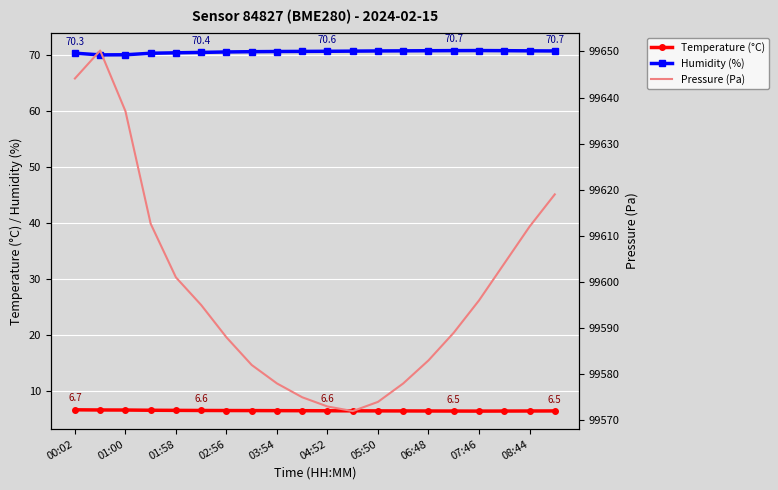

How many categories are shown in the chart?

20